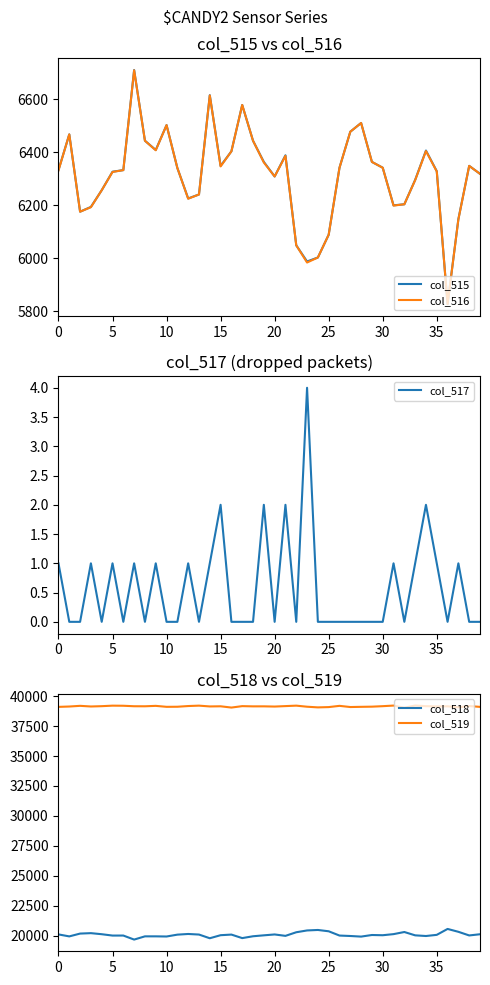

What is the total value across all series at 27?

72013